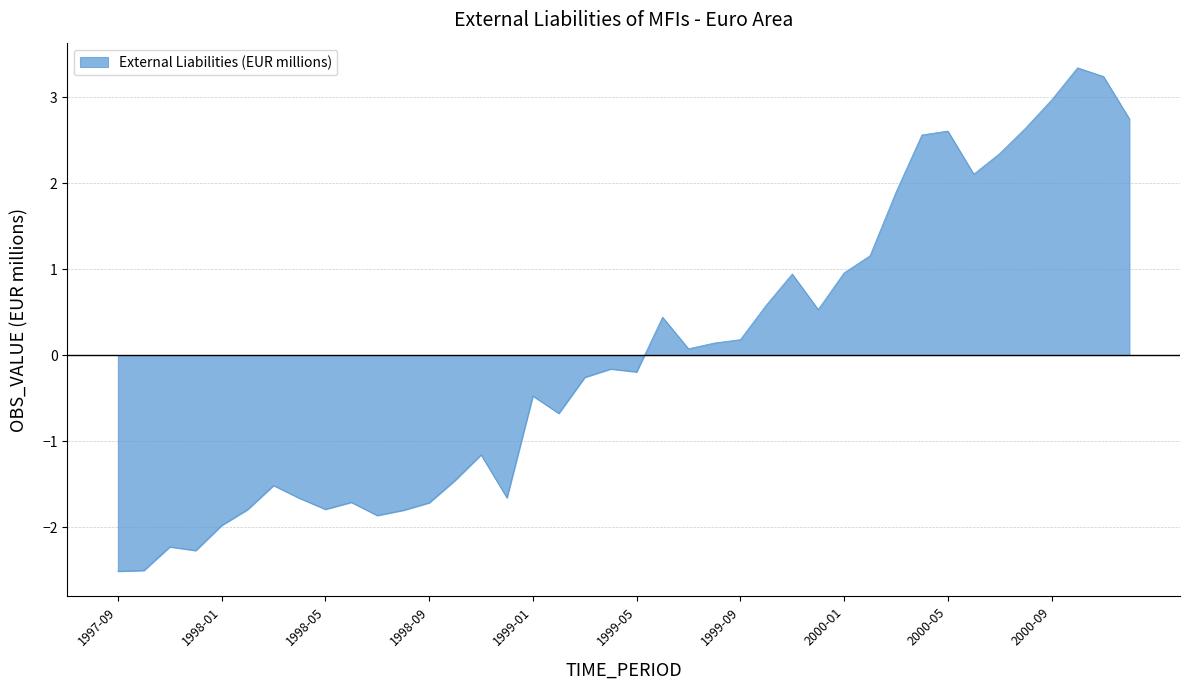

Count the number of values greater than 0.

19